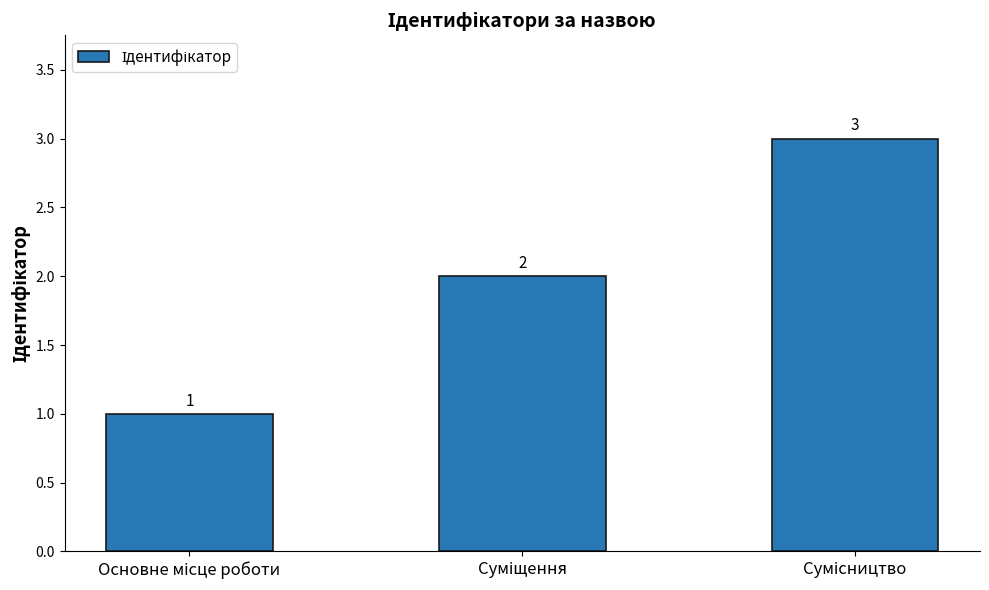

What is the greatest value displayed?

3